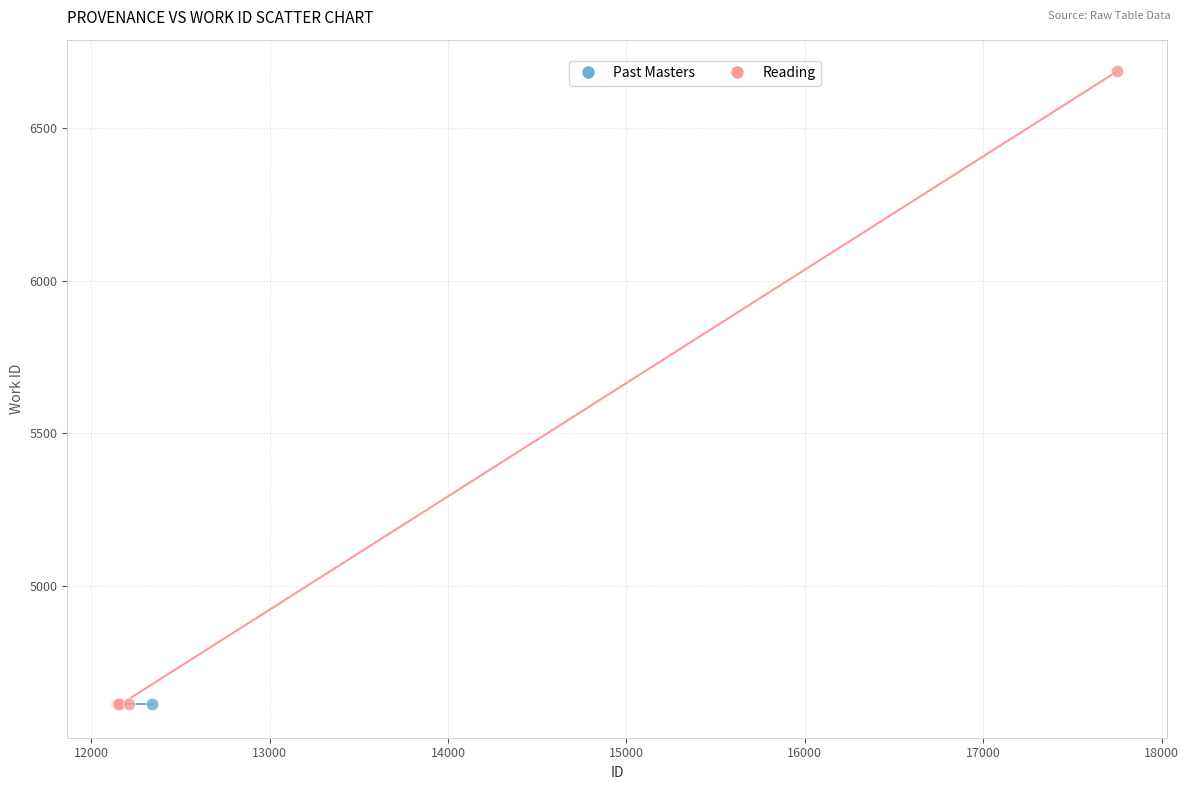

Which series reaches the maximum Y coordinate?

Reading